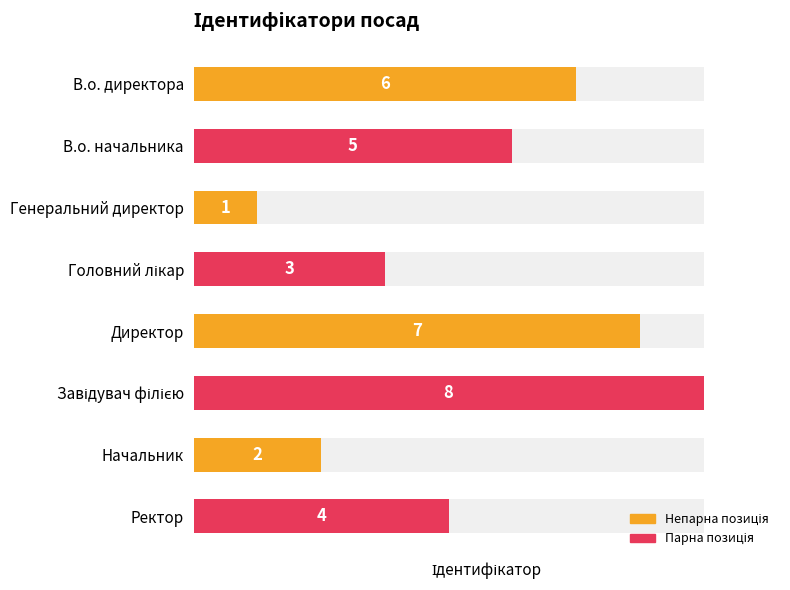

List the labels in order of value, largest first.

Завідувач філією, Директор, В.о. директора, В.о. начальника, Ректор, Головний лікар, Начальник, Генеральний директор